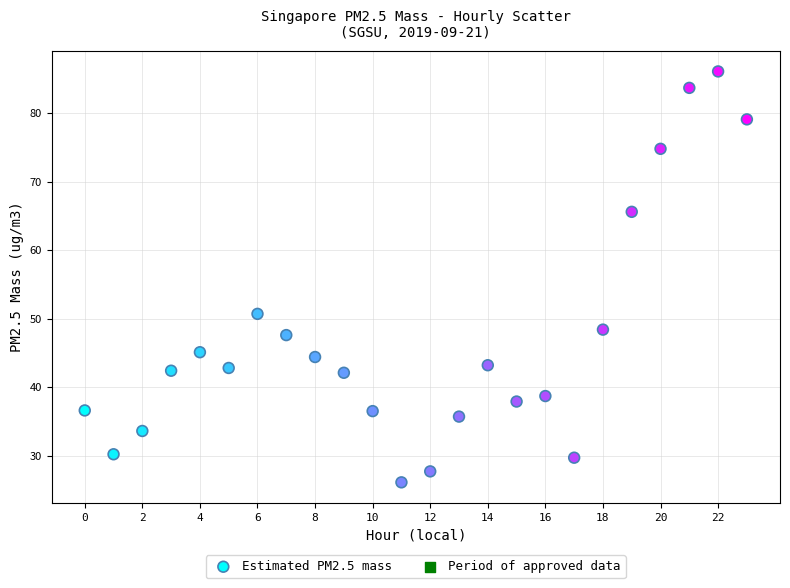

What is the range of Y values (max minus min)?

60.0